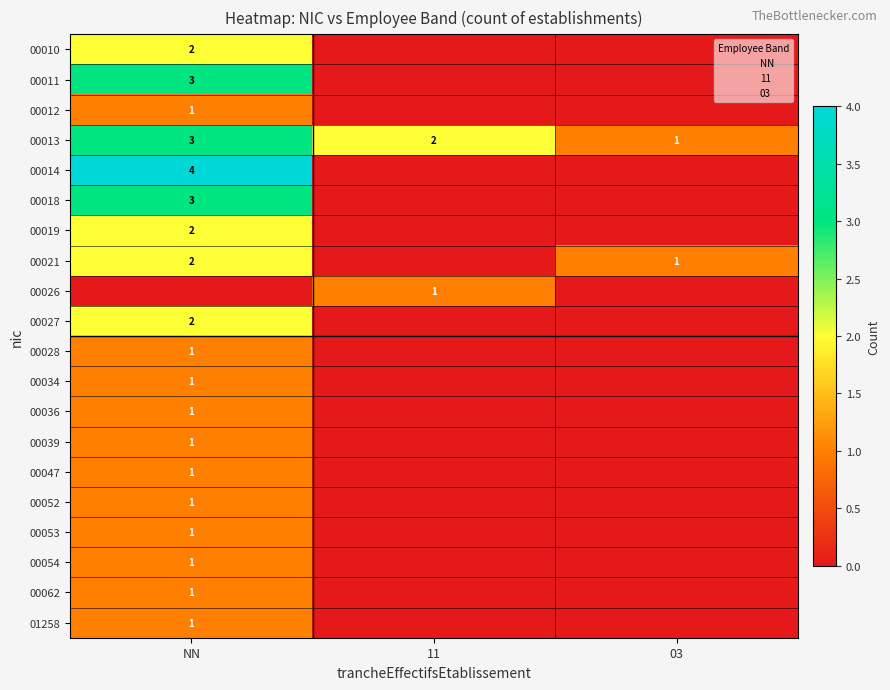

The value of 00021 at NN is 1. True or false?

False